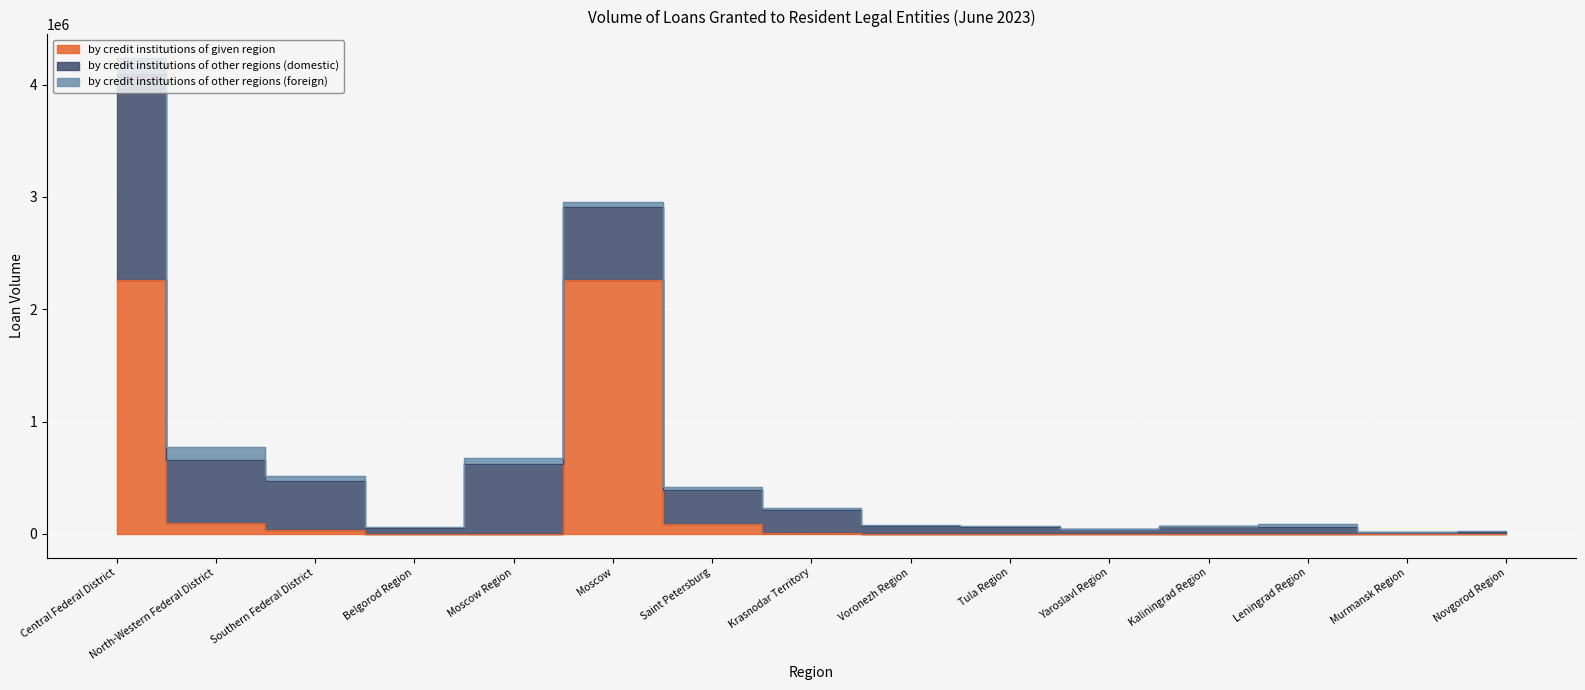

What position from the left is Moscow?

6